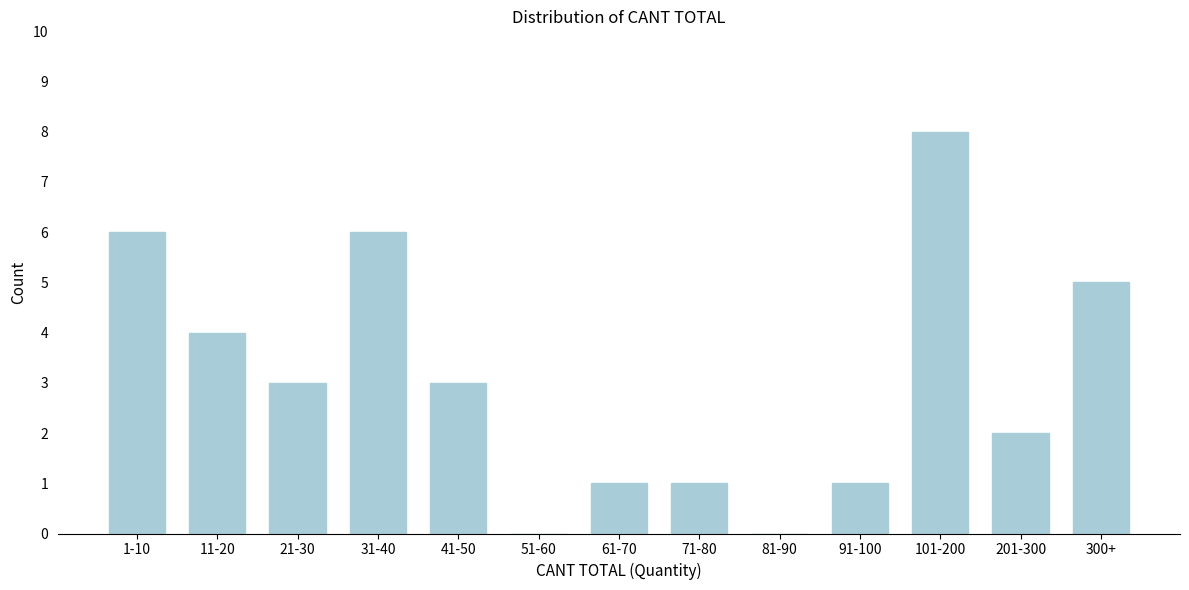

Reading left to right, what are all the values shown in this chart?

1-10=6	11-20=4	21-30=3	31-40=6	41-50=3	51-60=0	61-70=1	71-80=1	81-90=0	91-100=1	101-200=8	201-300=2	300+=5